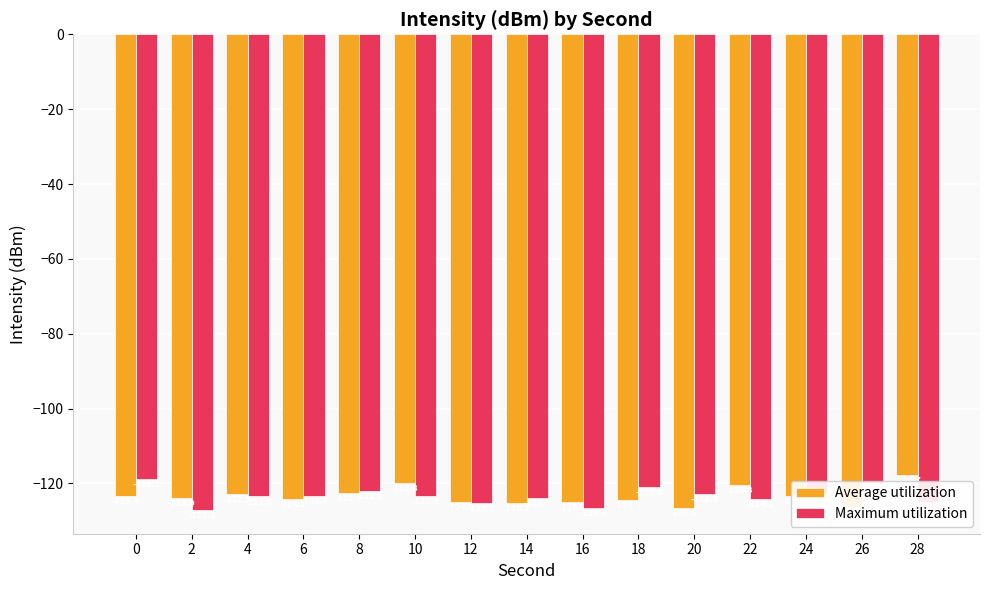

Reading left to right, extract all data points from this chart.

Average utilization: -123.4	-123.9	-122.8	-124.1	-122.5	-119.8	-124.9	-125.1	-125.1	-124.5	-126.6	-120.3	-123.3	-126.1	-117.7
Maximum utilization: -118.9	-127.1	-123.5	-123.4	-122.1	-123.4	-125.2	-123.9	-126.6	-120.8	-122.8	-124.1	-122.5	-119.8	-124.9